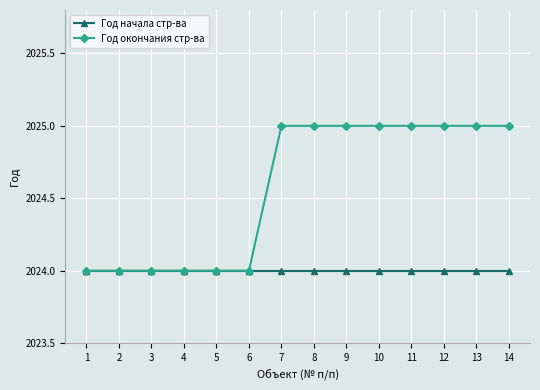

Reading left to right, extract all data points from this chart.

Год начала стр-ва: 2024	2024	2024	2024	2024	2024	2024	2024	2024	2024	2024	2024	2024	2024
Год окончания стр-ва: 2024	2024	2024	2024	2024	2024	2025	2025	2025	2025	2025	2025	2025	2025